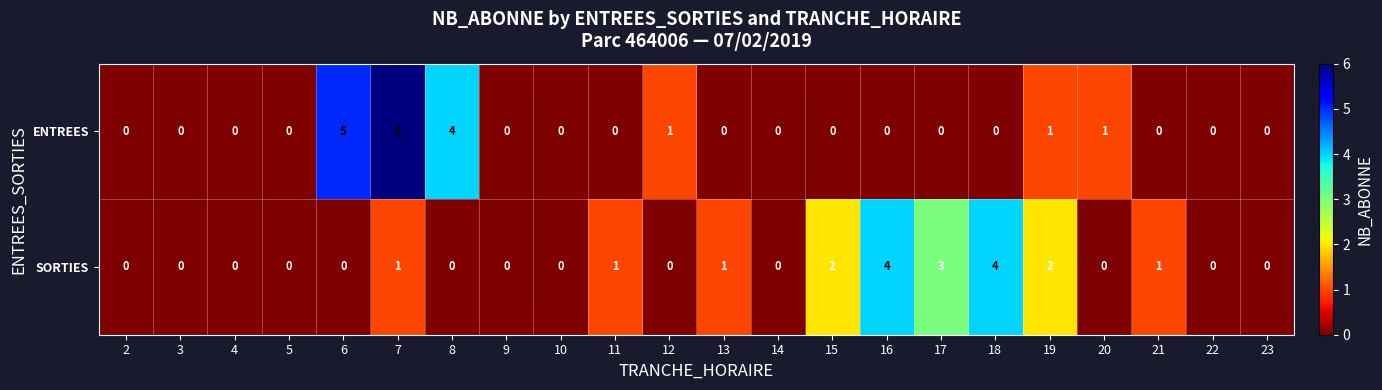

At which label is ENTREES closest to 3?

8